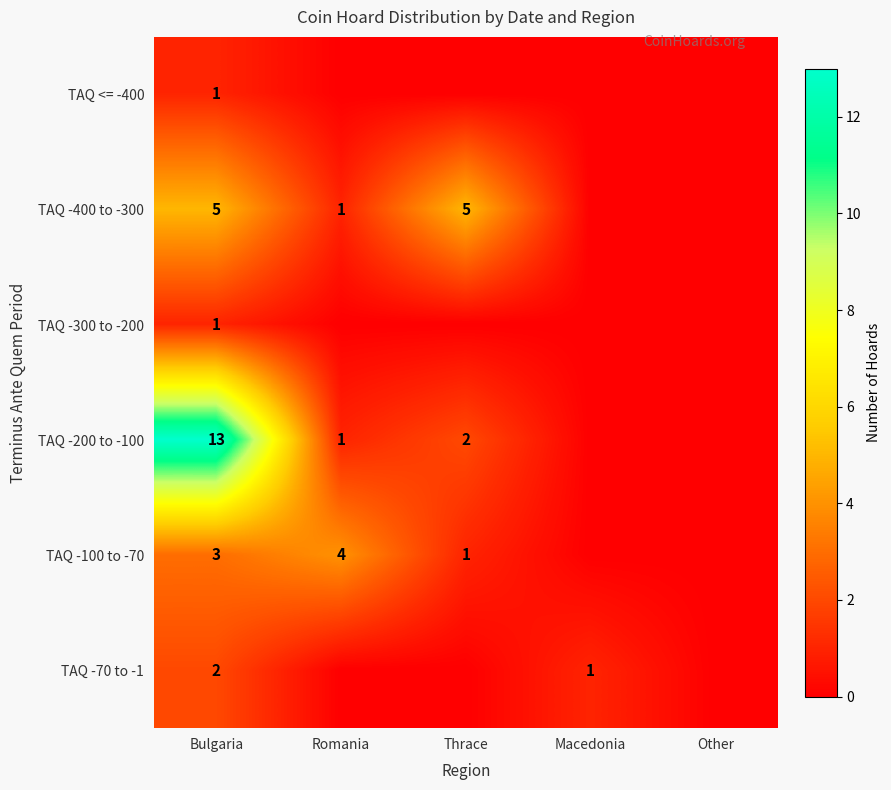

True or false: TAQ -100 to -70 has a value of 0 at Thrace.

False